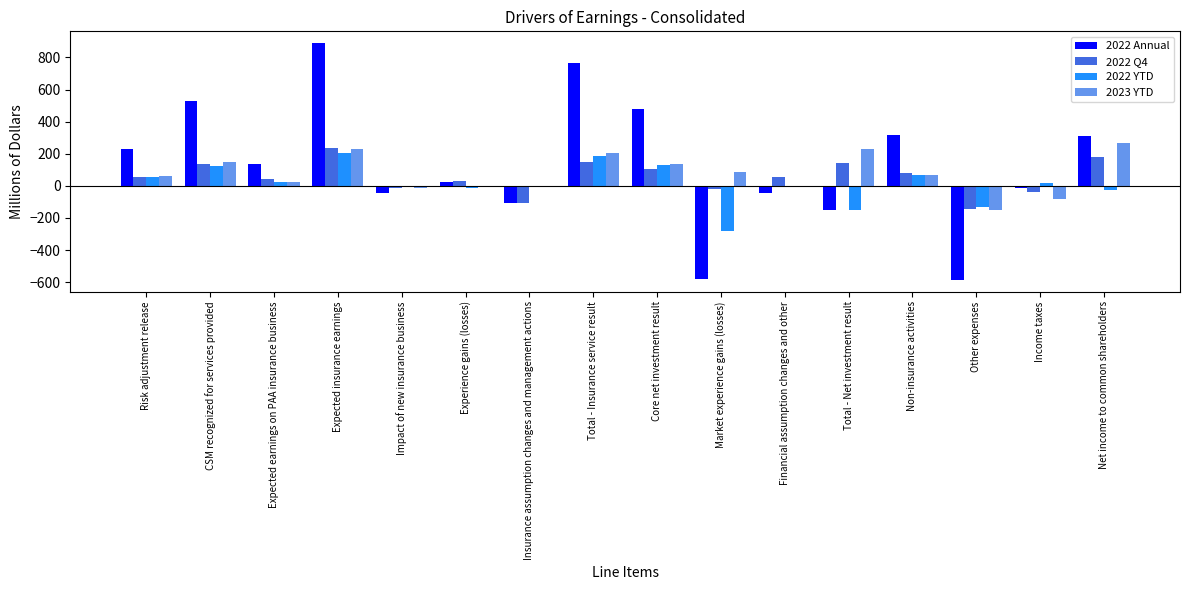

Are the bars grouped side by side (vs. stacked)?

Yes